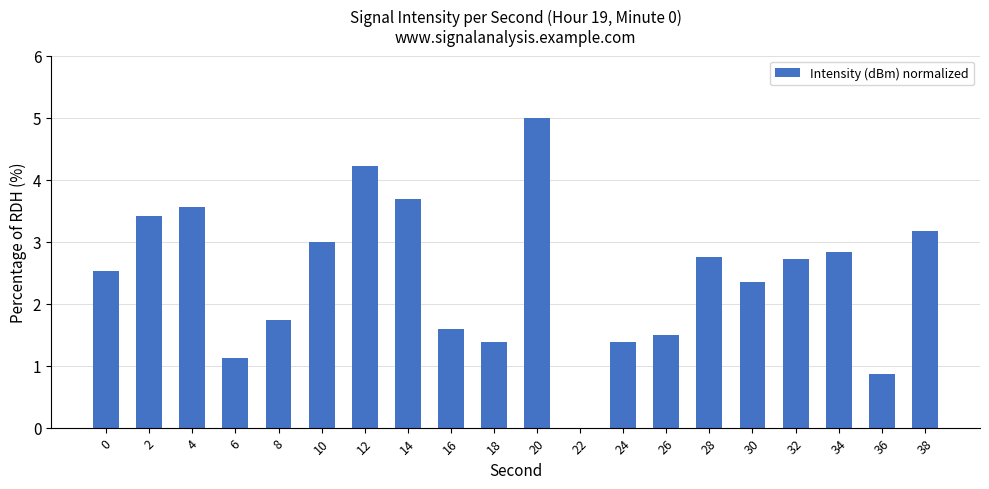

Reading right to left, what are all the values shown in this chart?

3.2	0.9	2.8	2.7	2.4	2.8	1.5	1.4	0.0	5.0	1.4	1.6	3.7	4.2	3.0	1.7	1.1	3.6	3.4	2.5